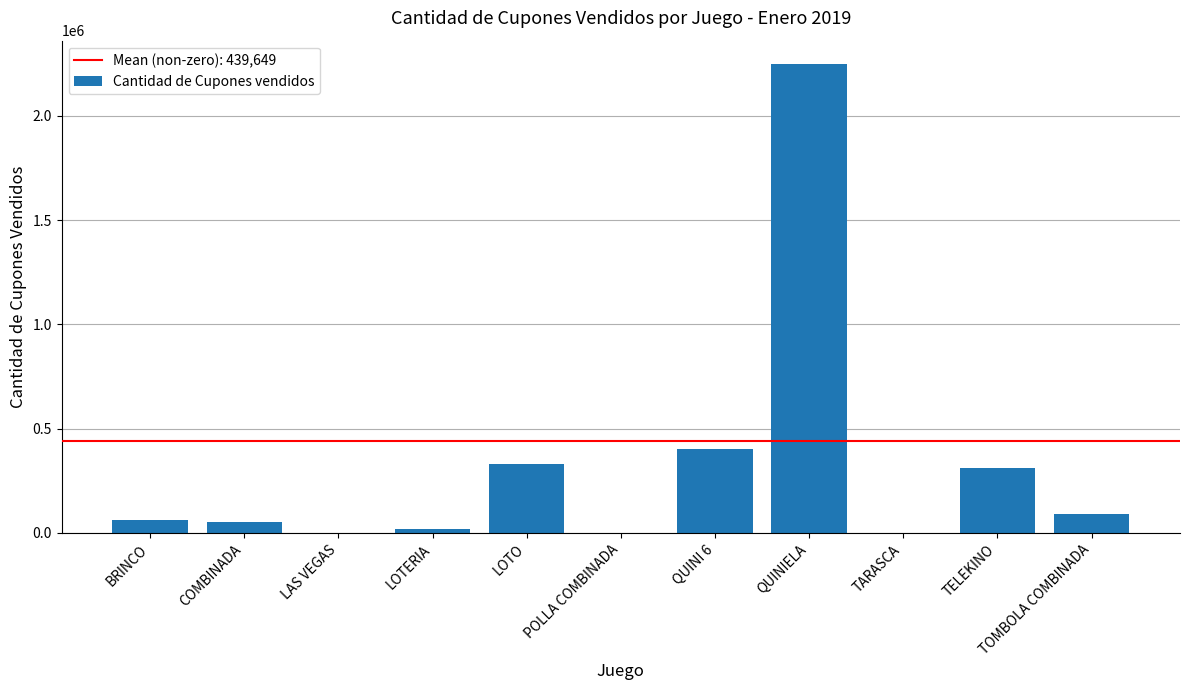

How many data points does each series have?

11